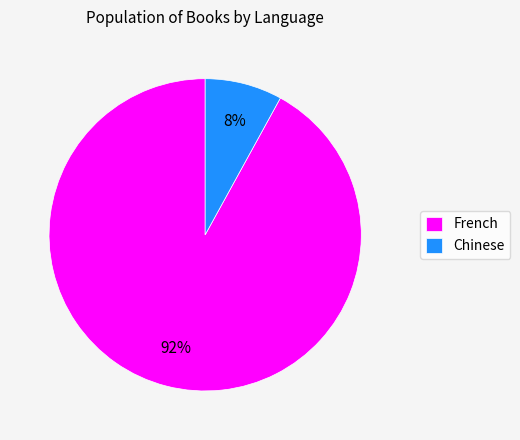

How many segments does this pie chart have?

2